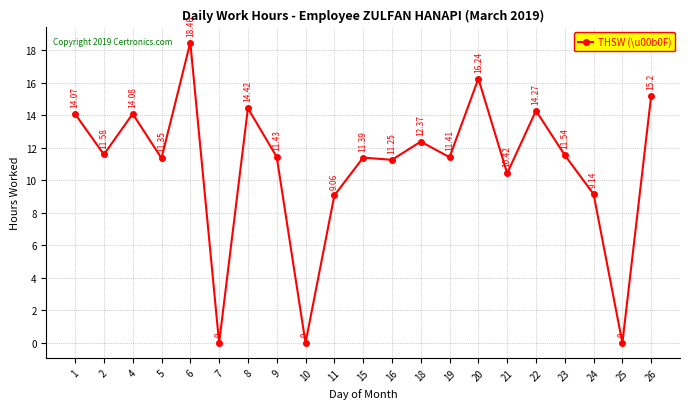

The value at 21 is 18.0. True or false?

False